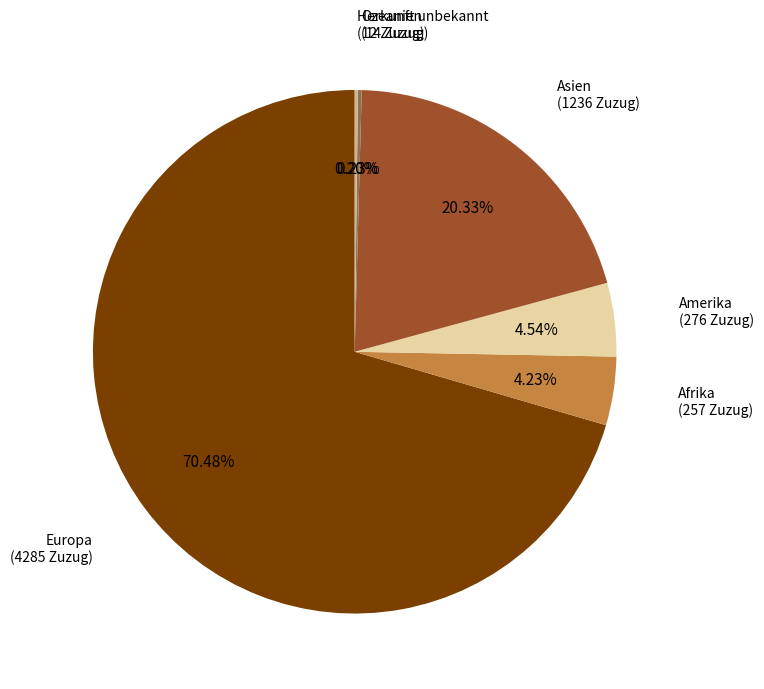

What is the largest slice in the pie chart?

Europa